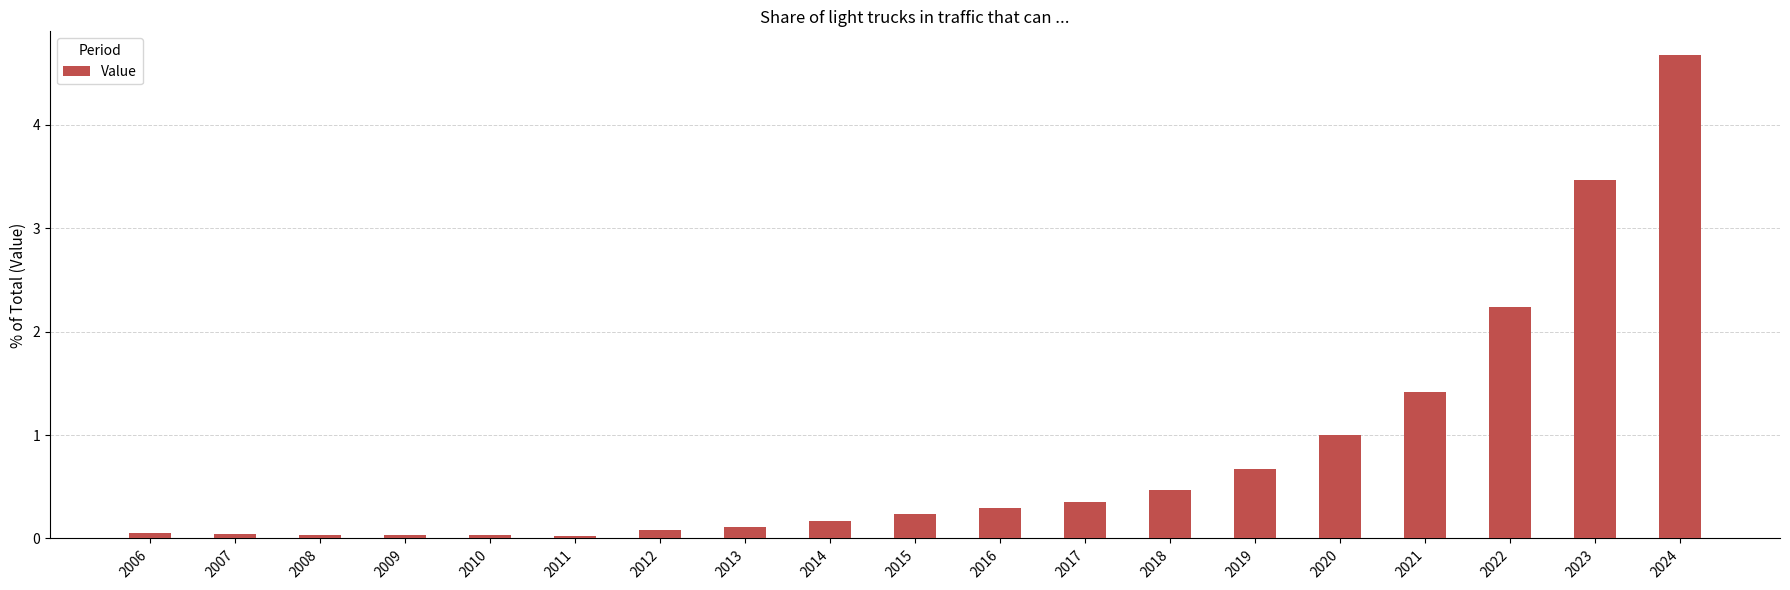

What is the sum of all values?

15.4